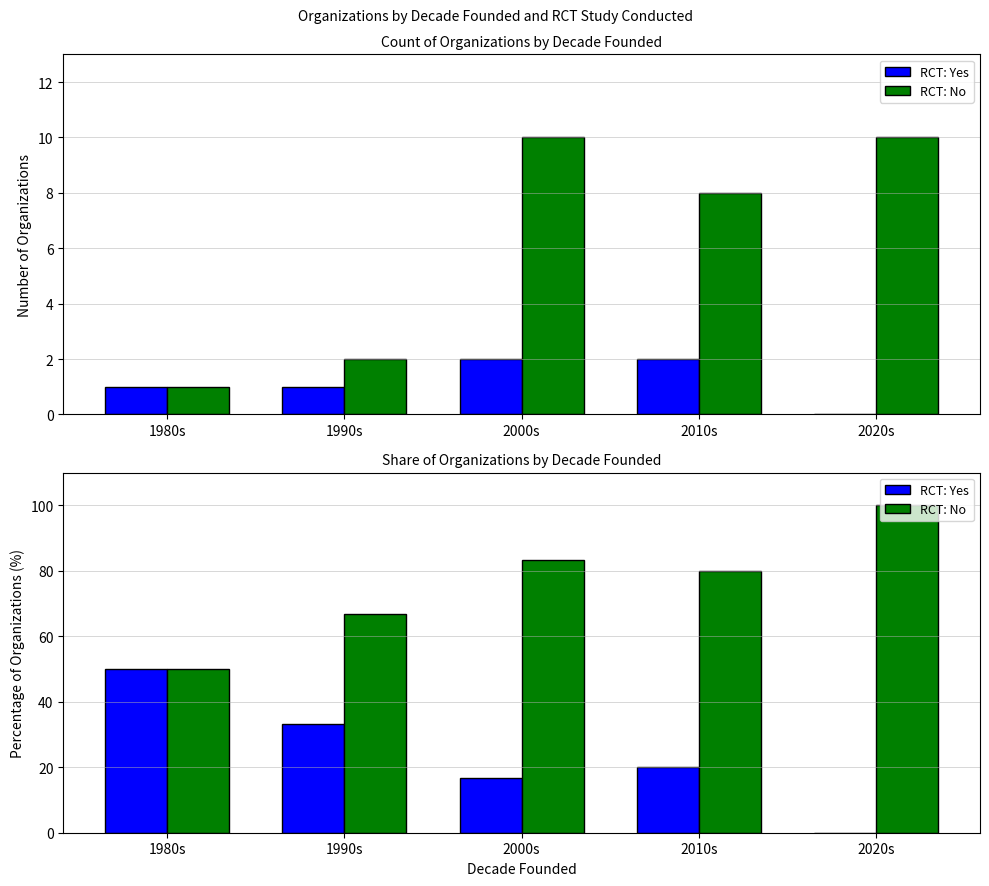

Rank the categories by RCT: Yes value from highest to lowest.

1980s, 1990s, 2010s, 2000s, 2020s